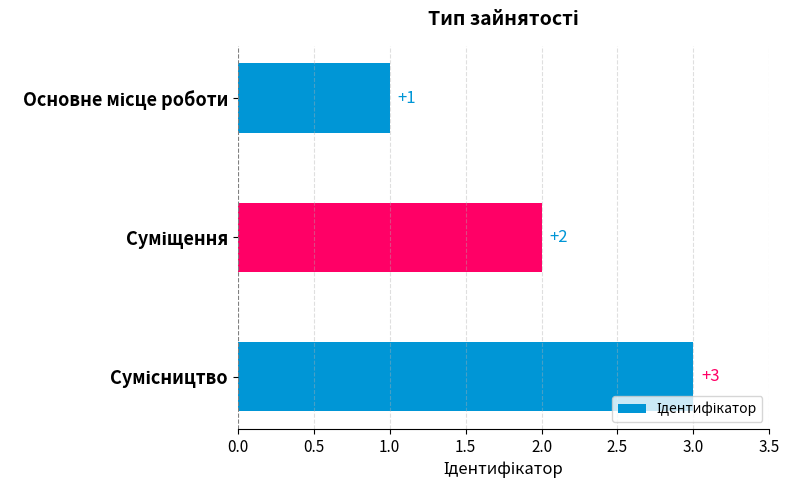

Count the values in the range 1 to 3.

3